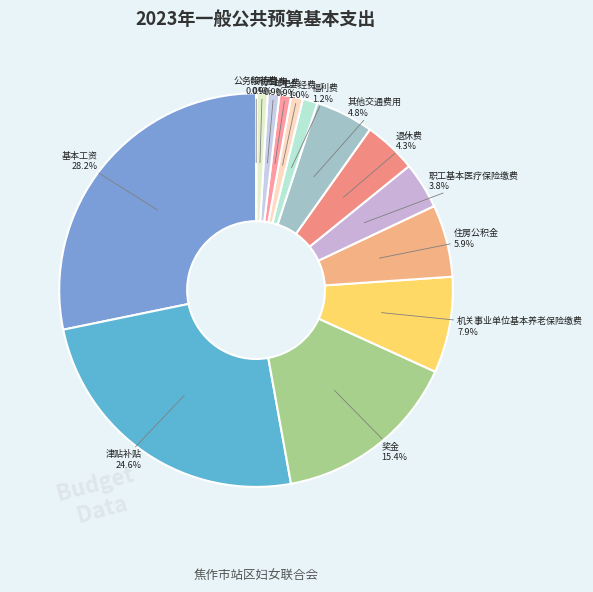

Rank the categories by value from lowest to highest.

公务接待费, 印刷费, 邮电费, 办公费, 工会经费, 福利费, 职工基本医疗保险缴费, 退休费, 其他交通费用, 住房公积金, 机关事业单位基本养老保险缴费, 奖金, 津贴补贴, 基本工资